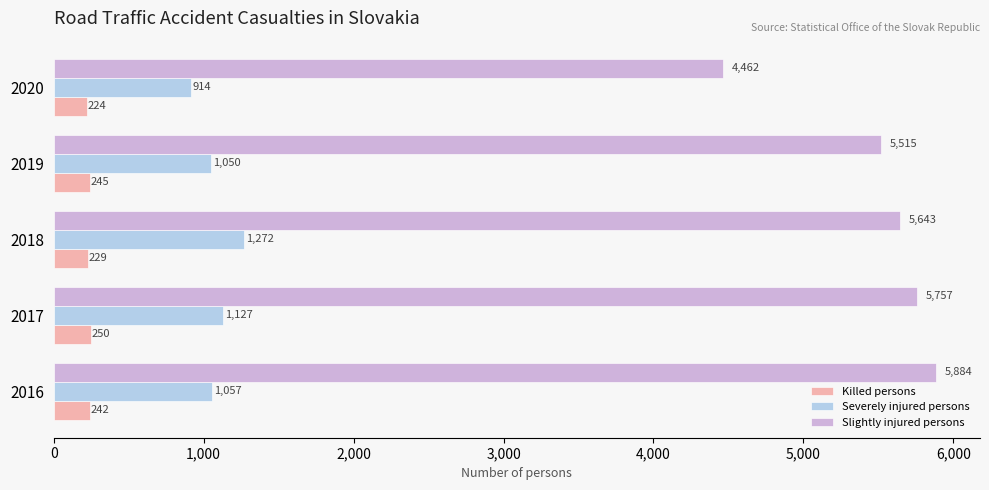

How many Killed persons values are between 229 and 245?

3